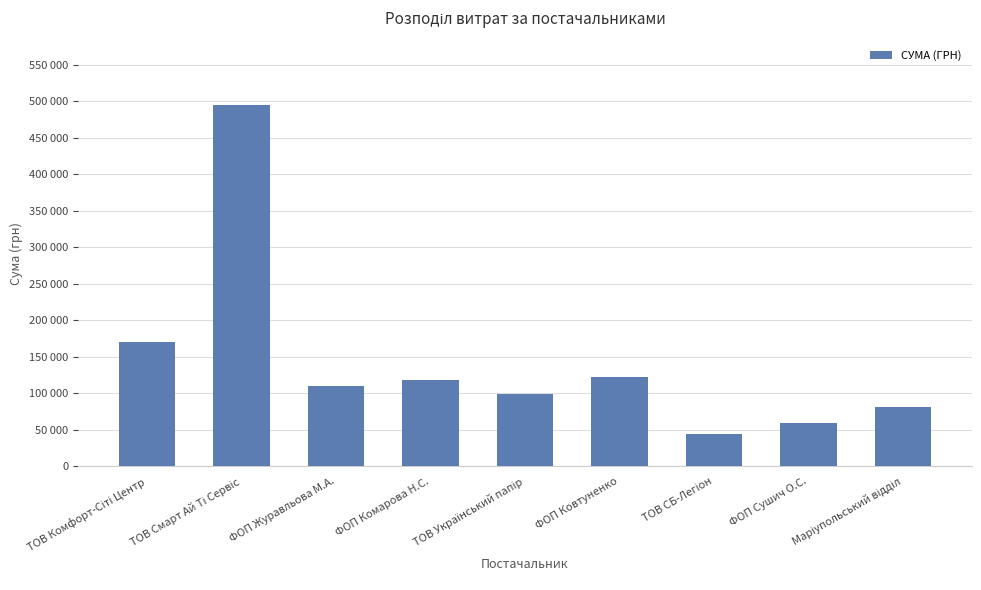

Reading right to left, extract all data points from this chart.

81096.5	59100.0	43950.0	121788.0	99876.0	118725.0	110399.0	494328.0	170985.0